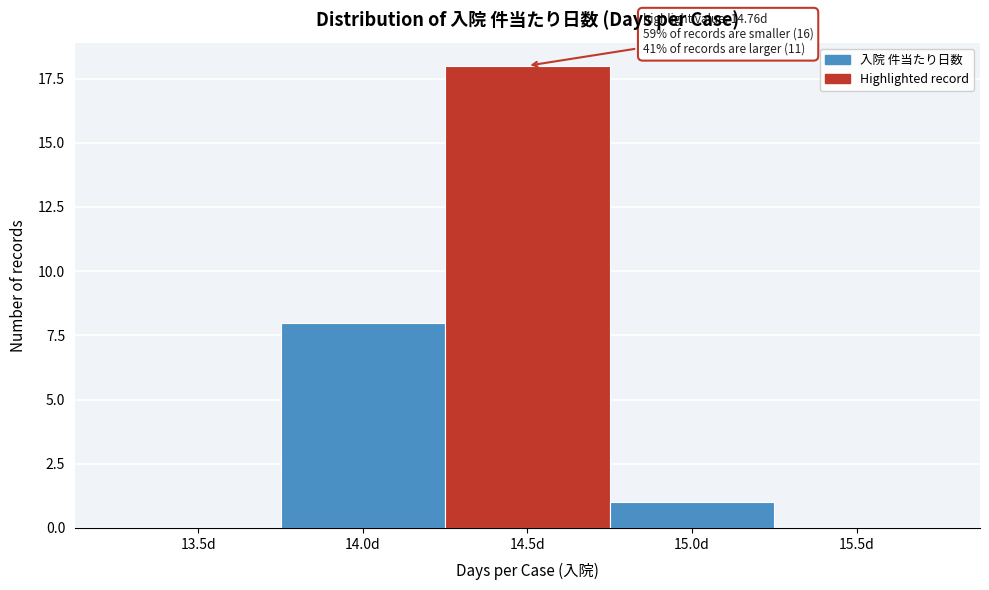

Reading left to right, extract all data points from this chart.

13.5d=0	14.0d=8	14.5d=18	15.0d=1	15.5d=0